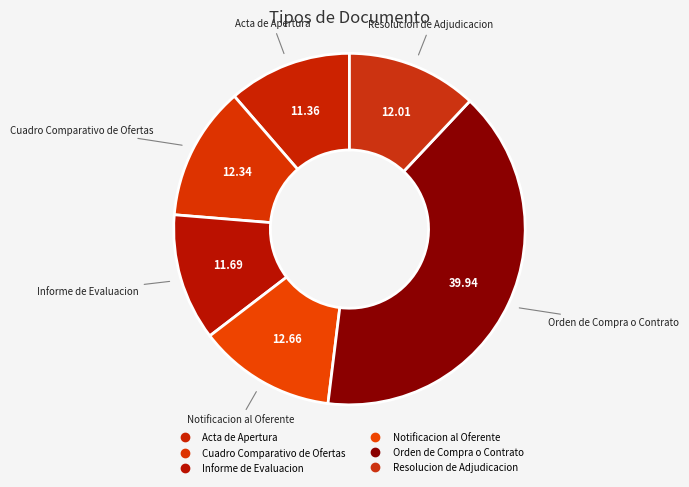

Count the number of slices in the pie.

6